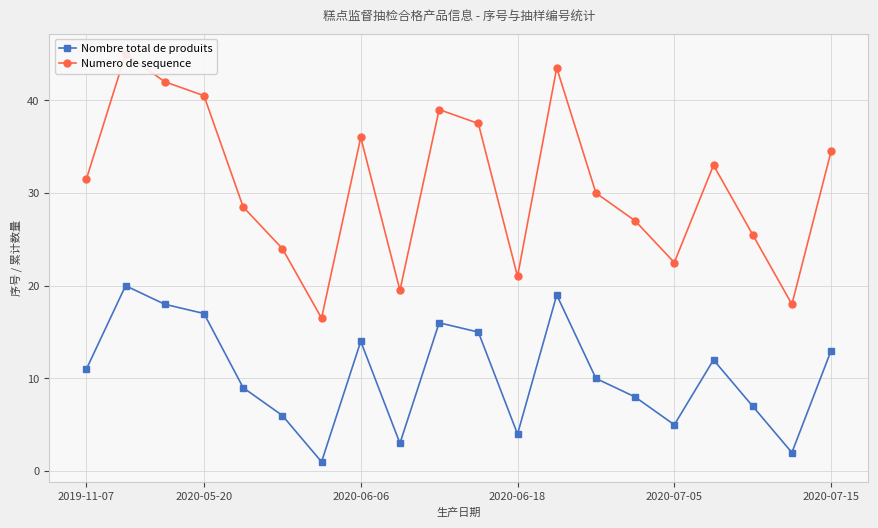

Reading left to right, transcribe all the data shown in this chart.

Nombre total de produits: 11.0	20.0	18.0	17.0	9.0	6.0	1.0	14.0	3.0	16.0	15.0	4.0	19.0	10.0	8.0	5.0	12.0	7.0	2.0	13.0
Numero de sequence: 31.5	45.0	42.0	40.5	28.5	24.0	16.5	36.0	19.5	39.0	37.5	21.0	43.5	30.0	27.0	22.5	33.0	25.5	18.0	34.5